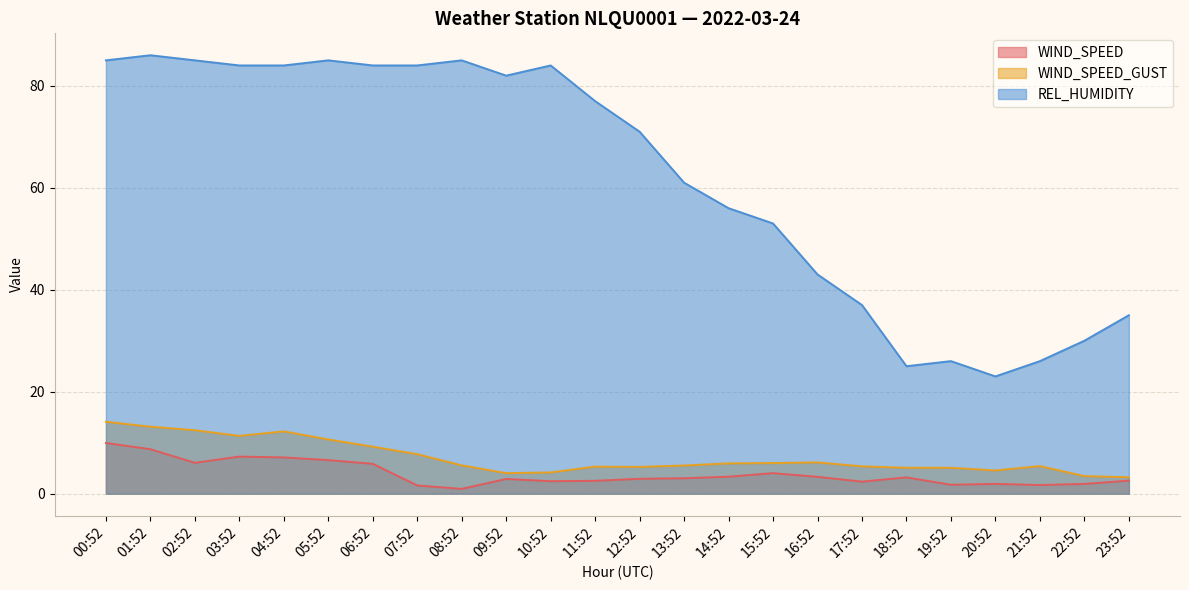

What is the sum of the WIND_SPEED_GUST values at 08:52 and 18:52?

10.6